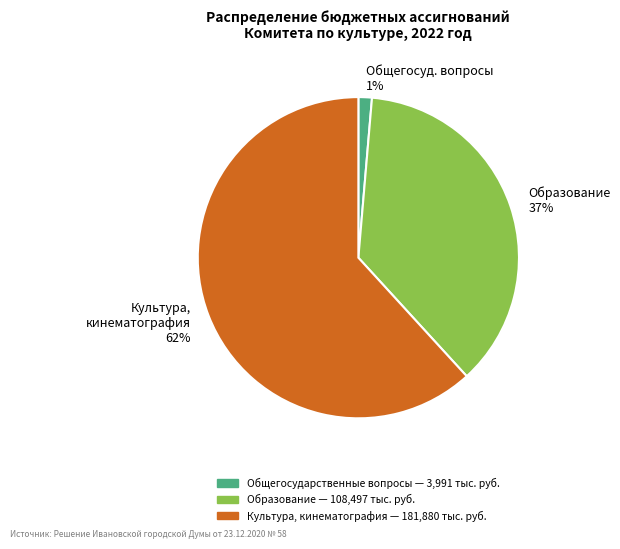

How many segments does this pie chart have?

3